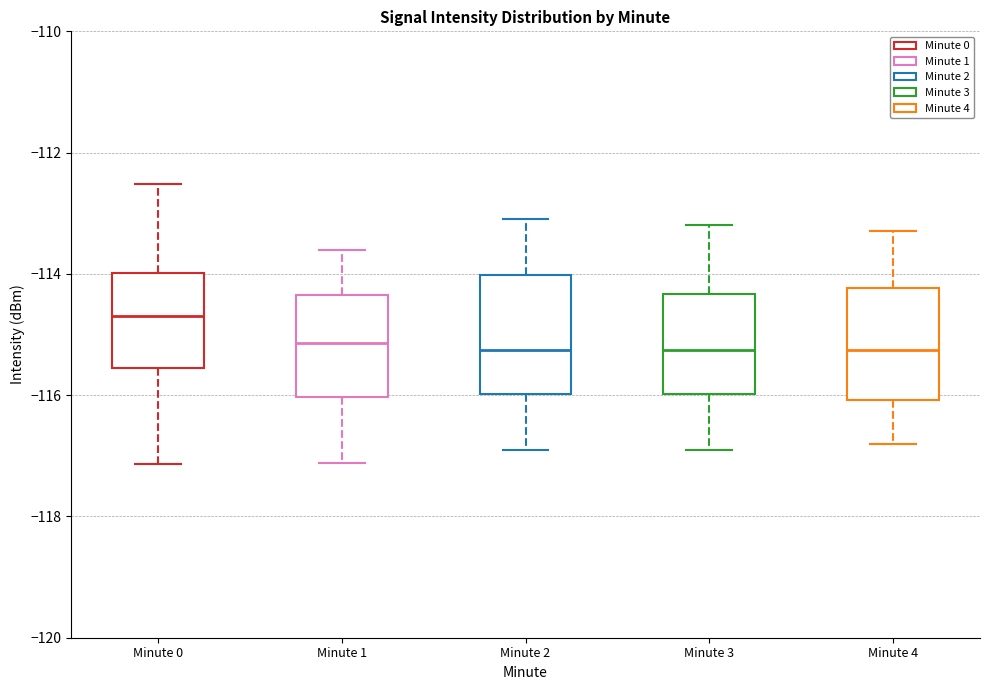

Reading left to right, read every box against the y-axis: the position of its median line, the range the box covers, and the ends of its whiskers. The values are not printed on the chart, so give them approximately, as read against the axis.

Minute 0: median -114.8, box -115.6 to -114.0, whiskers -117.2 to -112.6
Minute 1: median -115.2, box -116.0 to -114.4, whiskers -117.2 to -113.6
Minute 2: median -115.2, box -116.0 to -114.0, whiskers -116.8 to -113.0
Minute 3: median -115.2, box -116.0 to -114.4, whiskers -116.8 to -113.2
Minute 4: median -115.2, box -116.0 to -114.2, whiskers -116.8 to -113.2